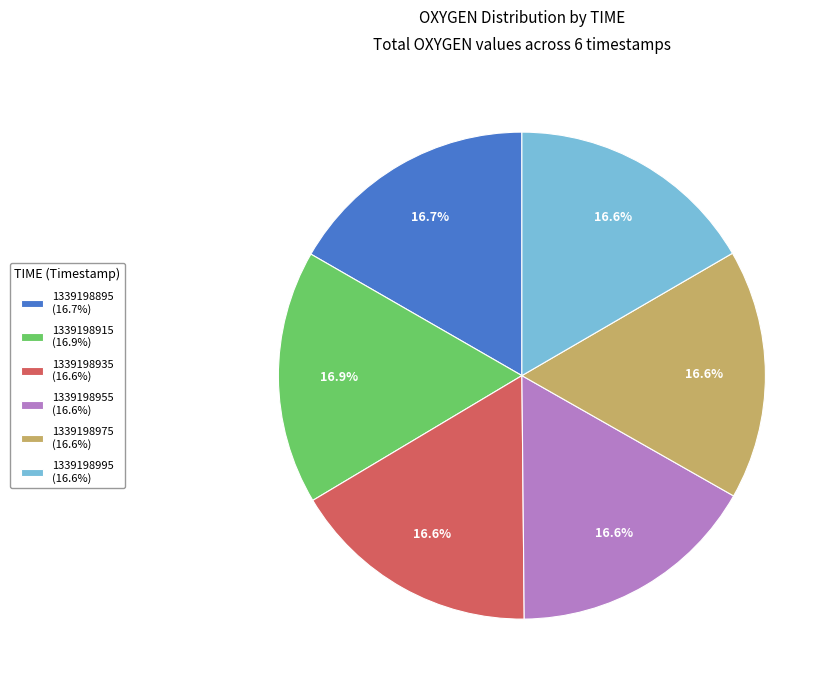

To the nearest percent, what portion does 1339198895 represent?

17%